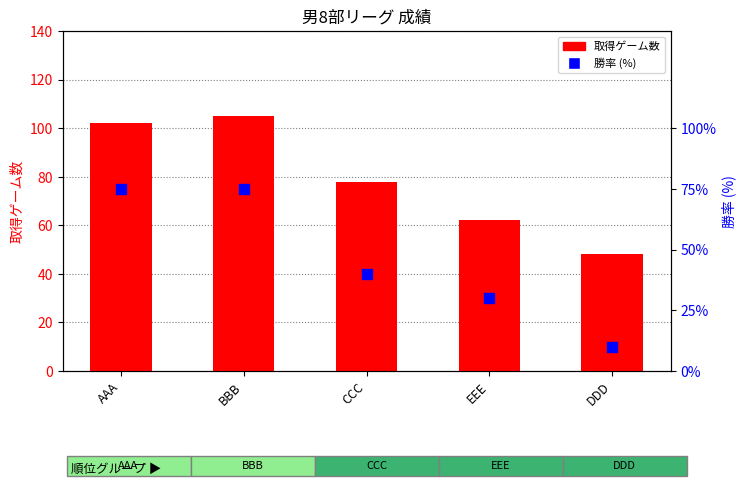

Which series contains the lowest Y value?

win rate (%)